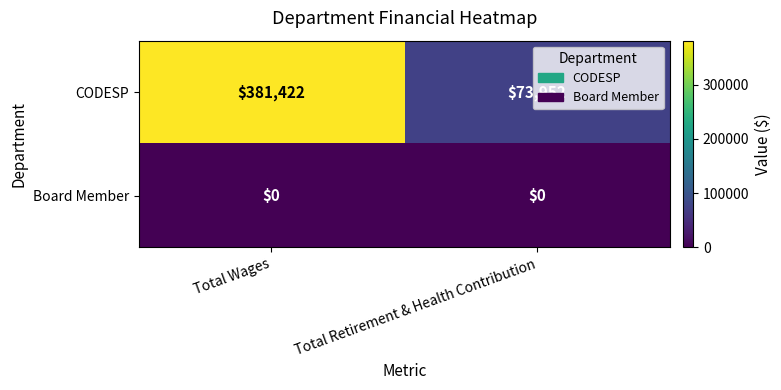

Which series has the largest range (max minus min)?

CODESP